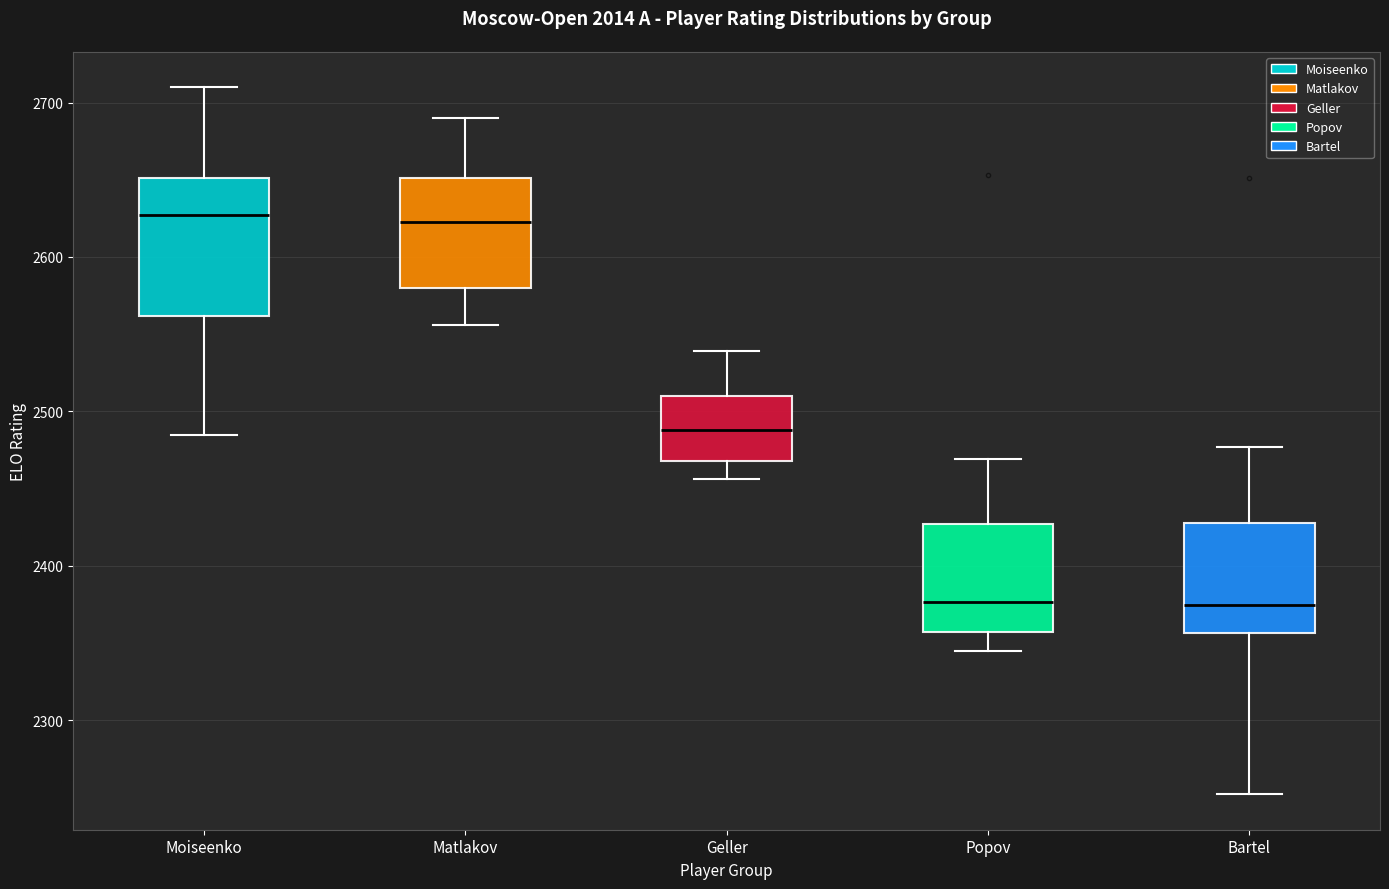

Comparing the boxes themselves (not the whiskers), which one is the tallest?

Moiseenko